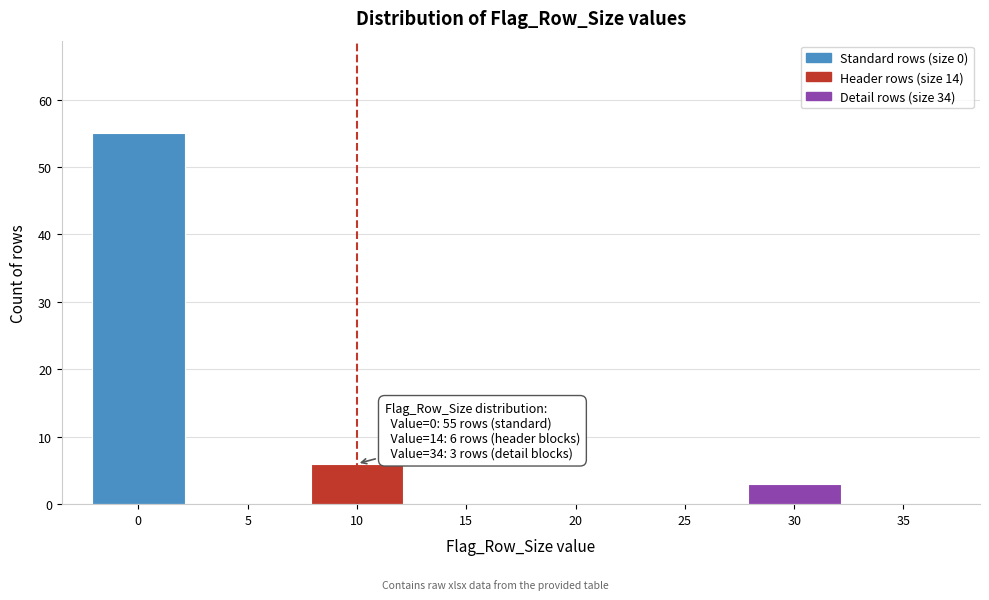

Reading left to right, list all the values displayed in this chart.

0=55	5=0	10=6	15=0	20=0	25=0	30=3	35=0